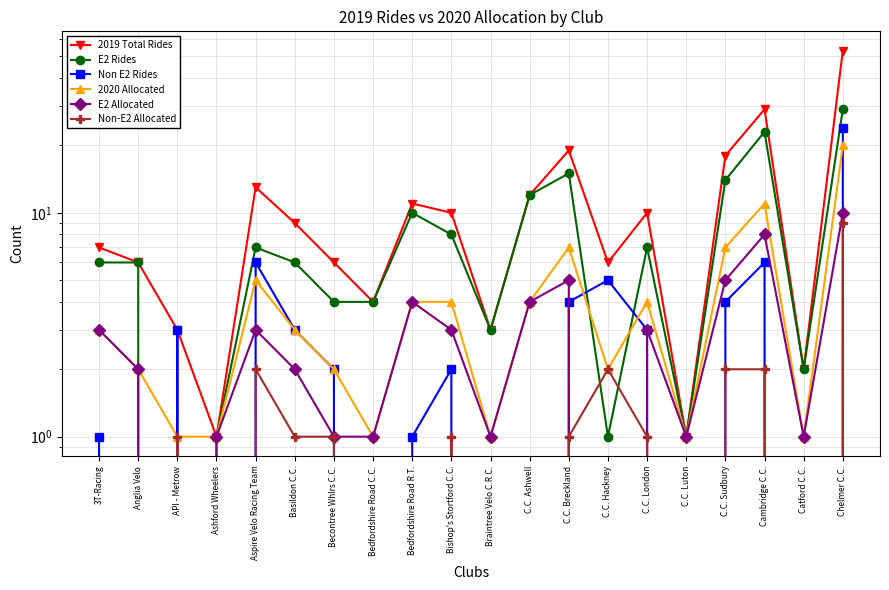

The value of E2 Allocated at Braintree Velo C.R.C. is 1. True or false?

True